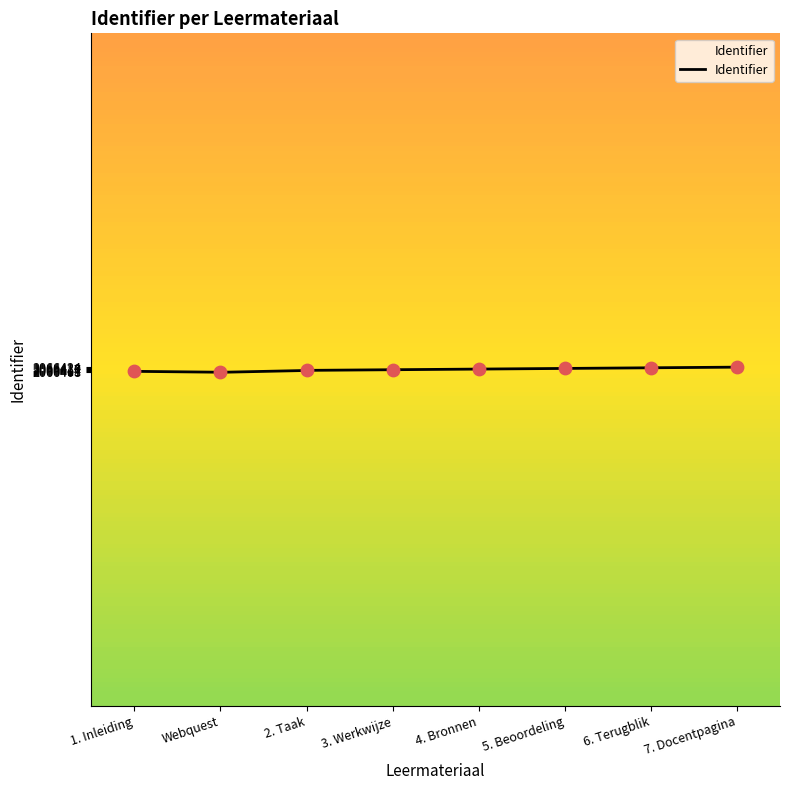

What is the change in value from Webquest to 5. Beoordeling?

+12